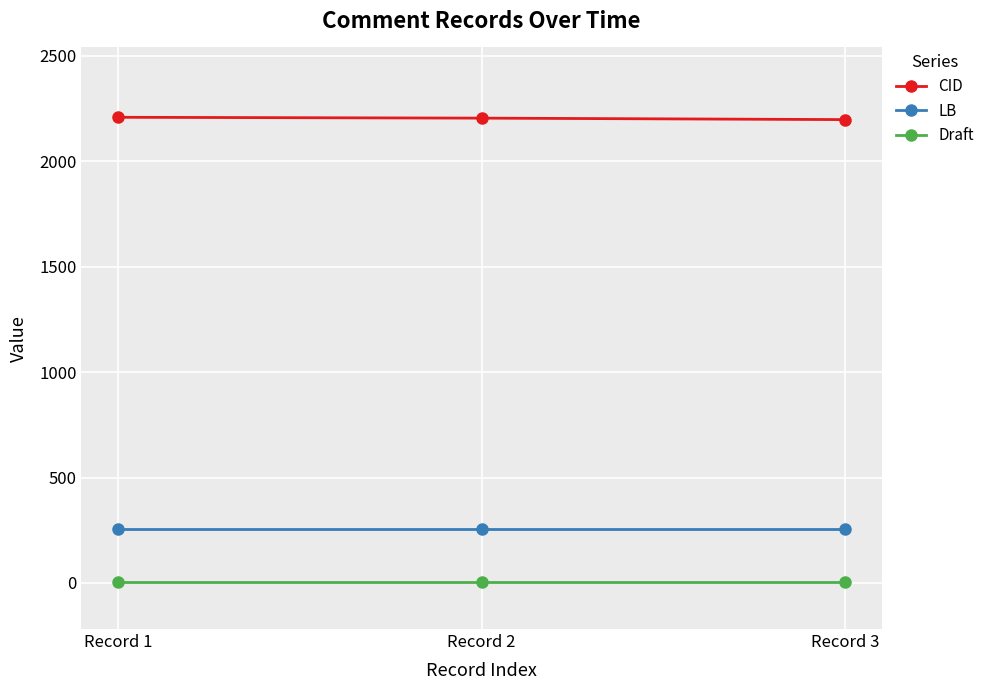

What is the difference between the highest and lowest values at Record 3?

2196